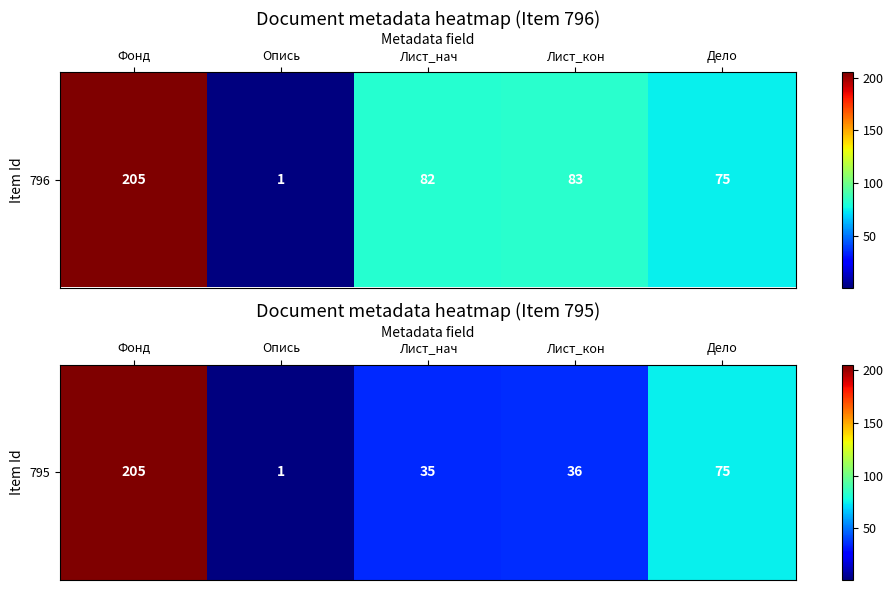

What is the smallest value displayed?

1